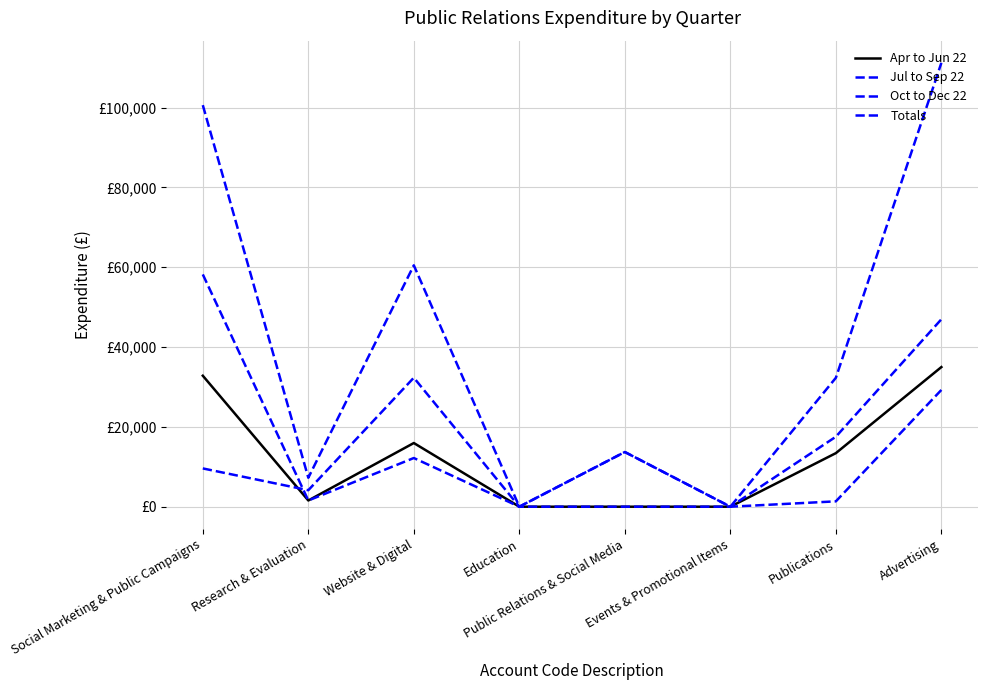

What is the maximum value for Oct to Dec 22?

46965.0